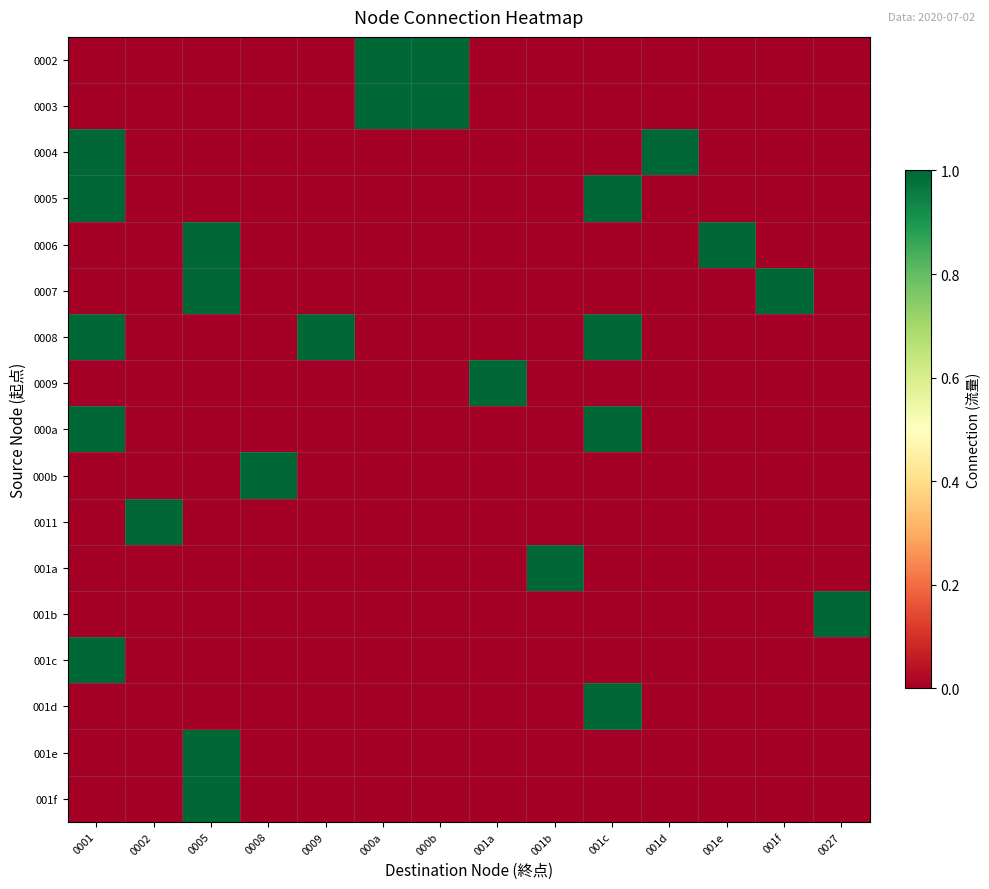

What is the total value across all series at 001c?

4